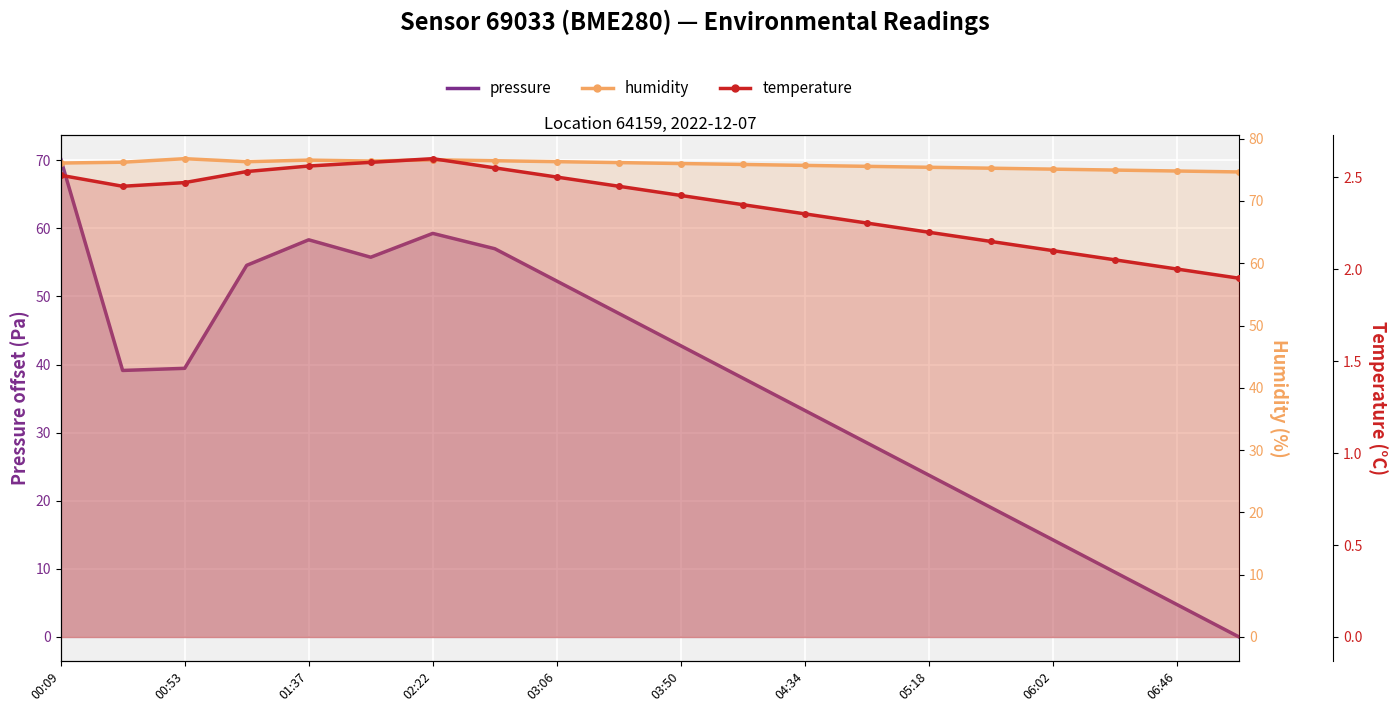

True or false: pressure and humidity cross at least once.

False